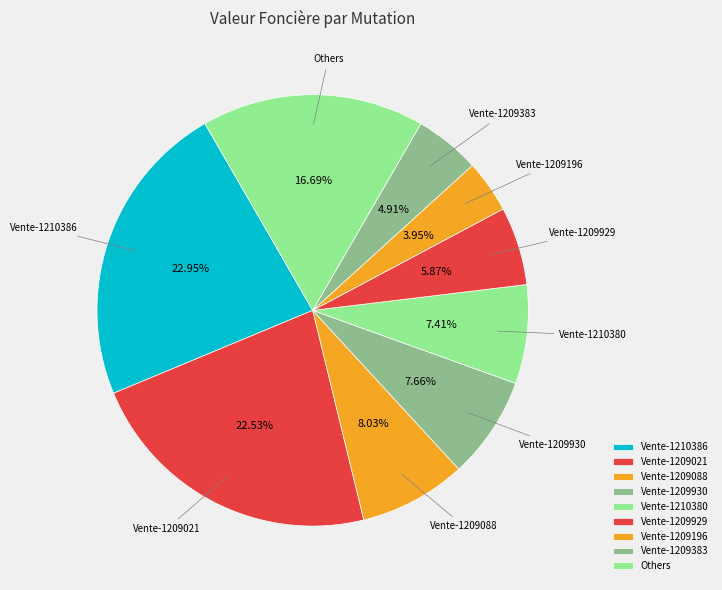

Which has a higher value, Vente-1209383 or Vente-1210386?

Vente-1210386